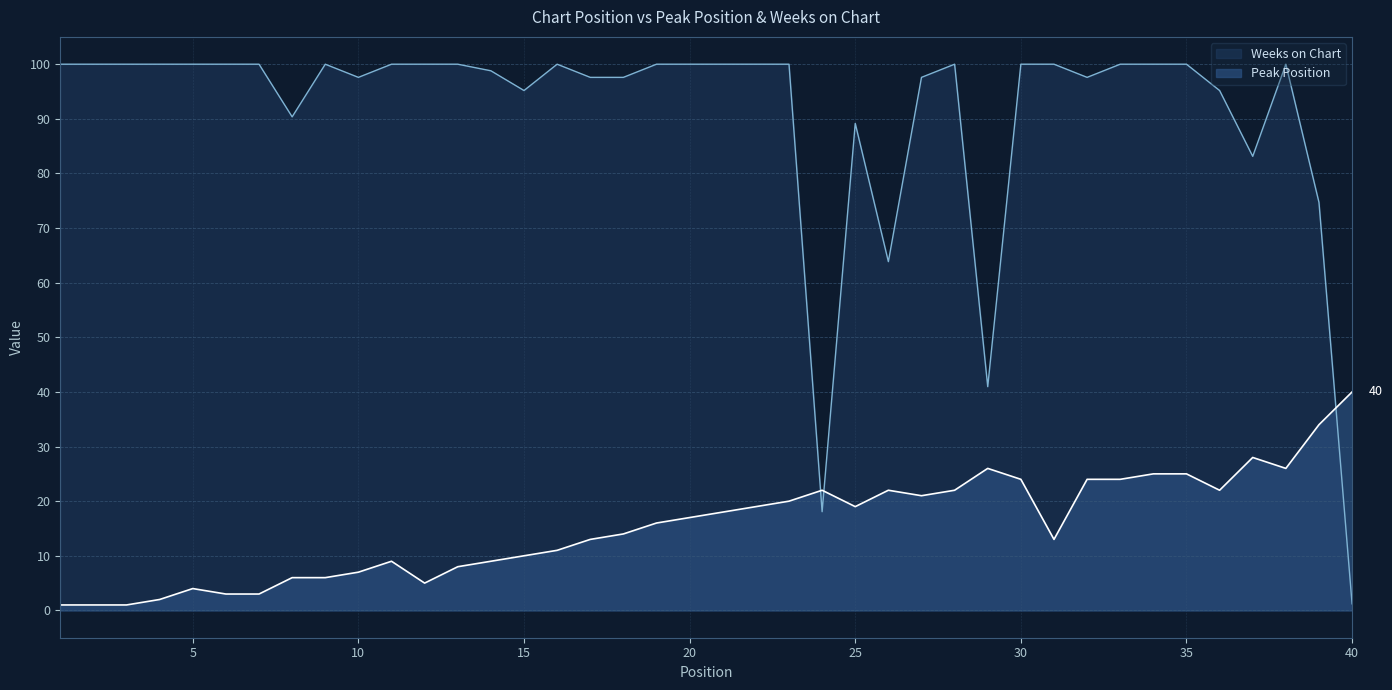

At how many categories does at least one series exceed 16?

40